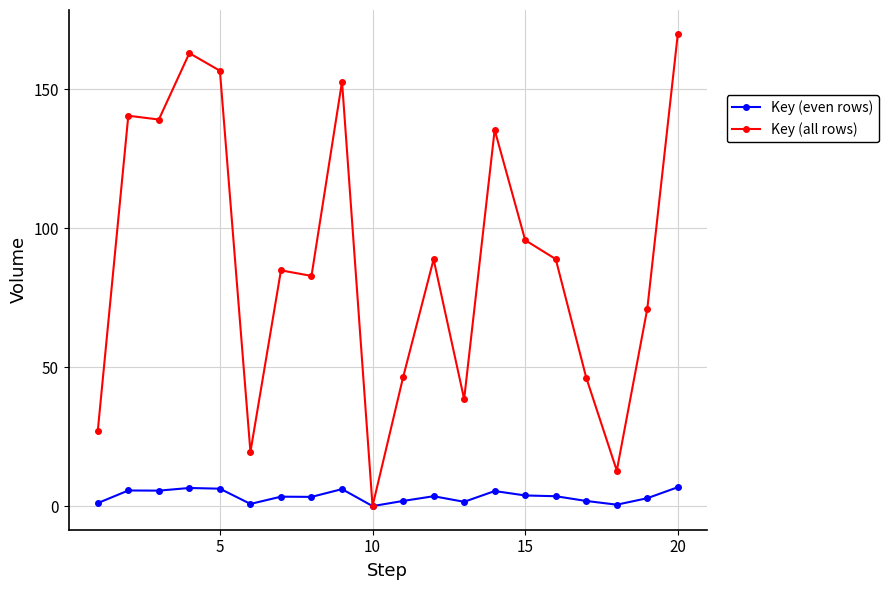

Which series has the largest total across all categories?

Key (all rows)